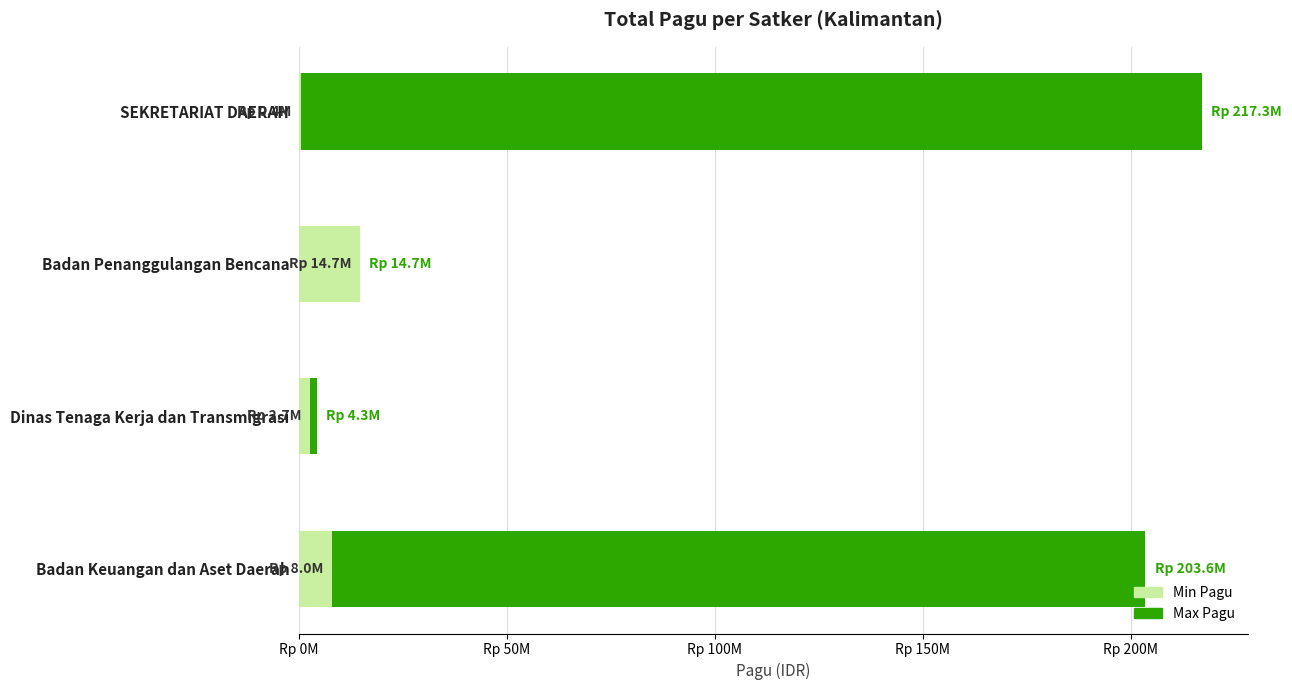

Is it true that Min Pagu equals 8882950 at Badan Penanggulangan Bencana?

False